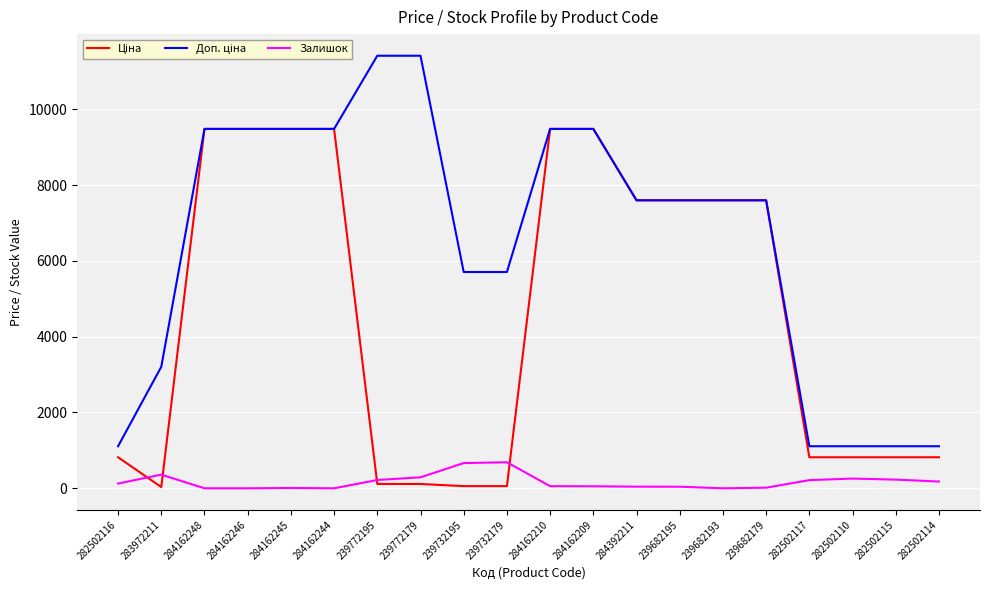

What is the difference between the highest and lowest values at 284162246?

9480.1